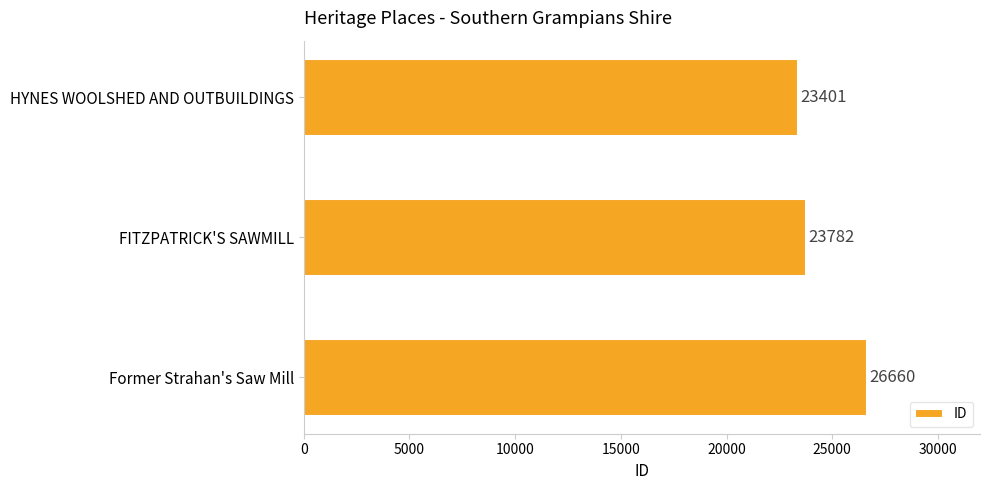

What is the average value?

24614